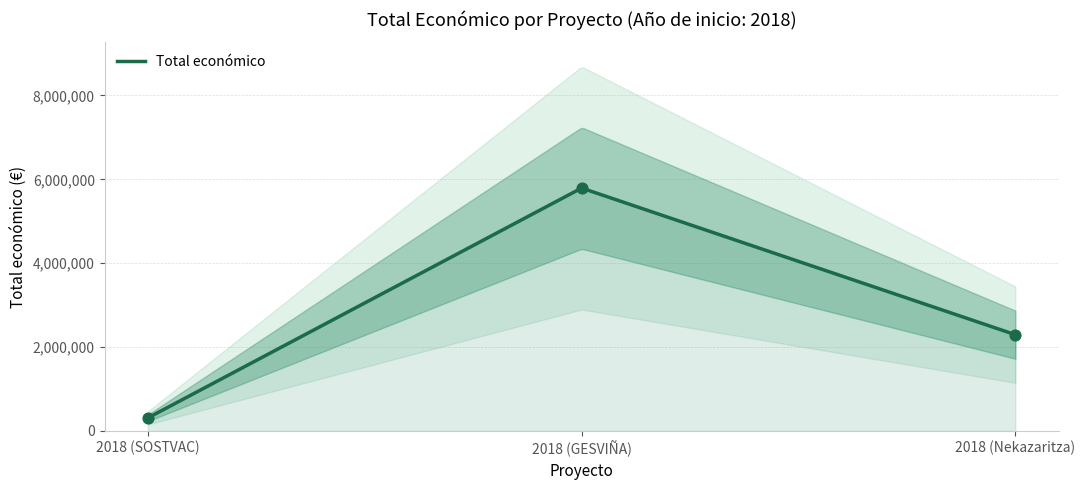

Which has a higher value, 2018 (GESVIÑA) or 2018 (Nekazaritza)?

2018 (GESVIÑA)